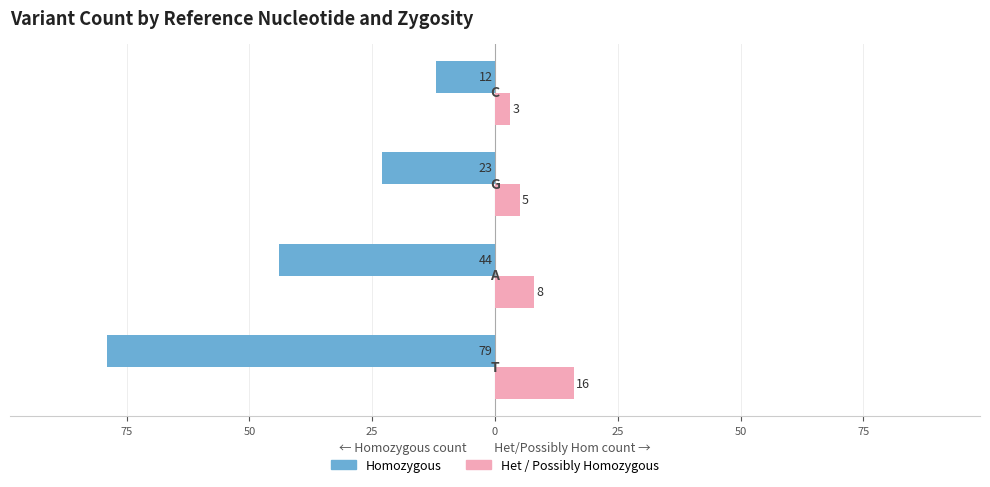

True or false: Homozygous has a value of -19 at 25.

False